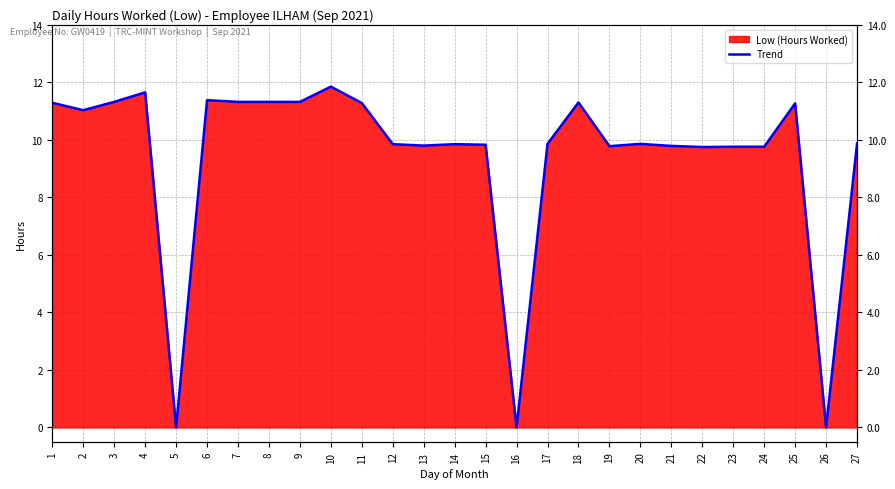

What is the sum of all values?

254.1